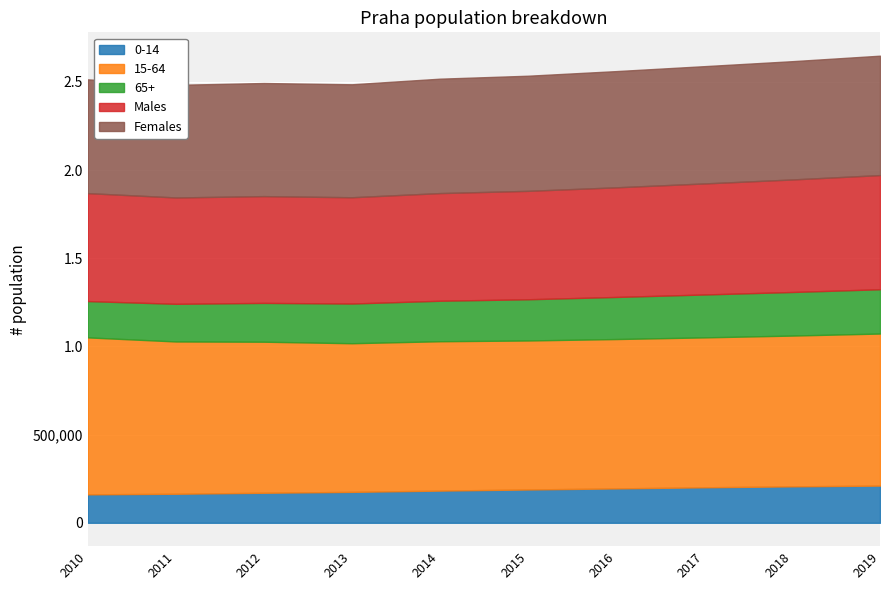

What is the difference between the highest and lowest values at 2014?

664461